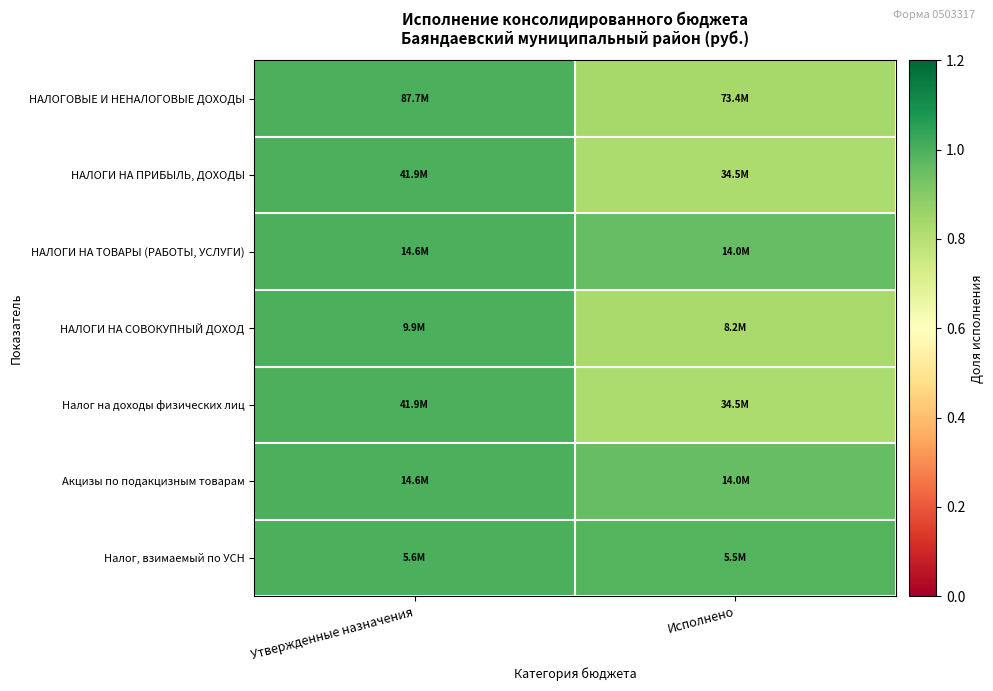

Reading right to left, what are all the values shown in this chart?

НАЛОГОВЫЕ И НЕНАЛОГОВЫЕ ДОХОДЫ: Исполнено=0.8	Утвержденные назначения=1.0
НАЛОГИ НА ПРИБЫЛЬ, ДОХОДЫ: Исполнено=0.8	Утвержденные назначения=1.0
НАЛОГИ НА ТОВАРЫ (РАБОТЫ, УСЛУГИ): Исполнено=1.0	Утвержденные назначения=1.0
НАЛОГИ НА СОВОКУПНЫЙ ДОХОД: Исполнено=0.8	Утвержденные назначения=1.0
Налог на доходы физических лиц: Исполнено=0.8	Утвержденные назначения=1.0
Акцизы по подакцизным товарам: Исполнено=1.0	Утвержденные назначения=1.0
Налог, взимаемый по УСН: Исполнено=1.0	Утвержденные назначения=1.0